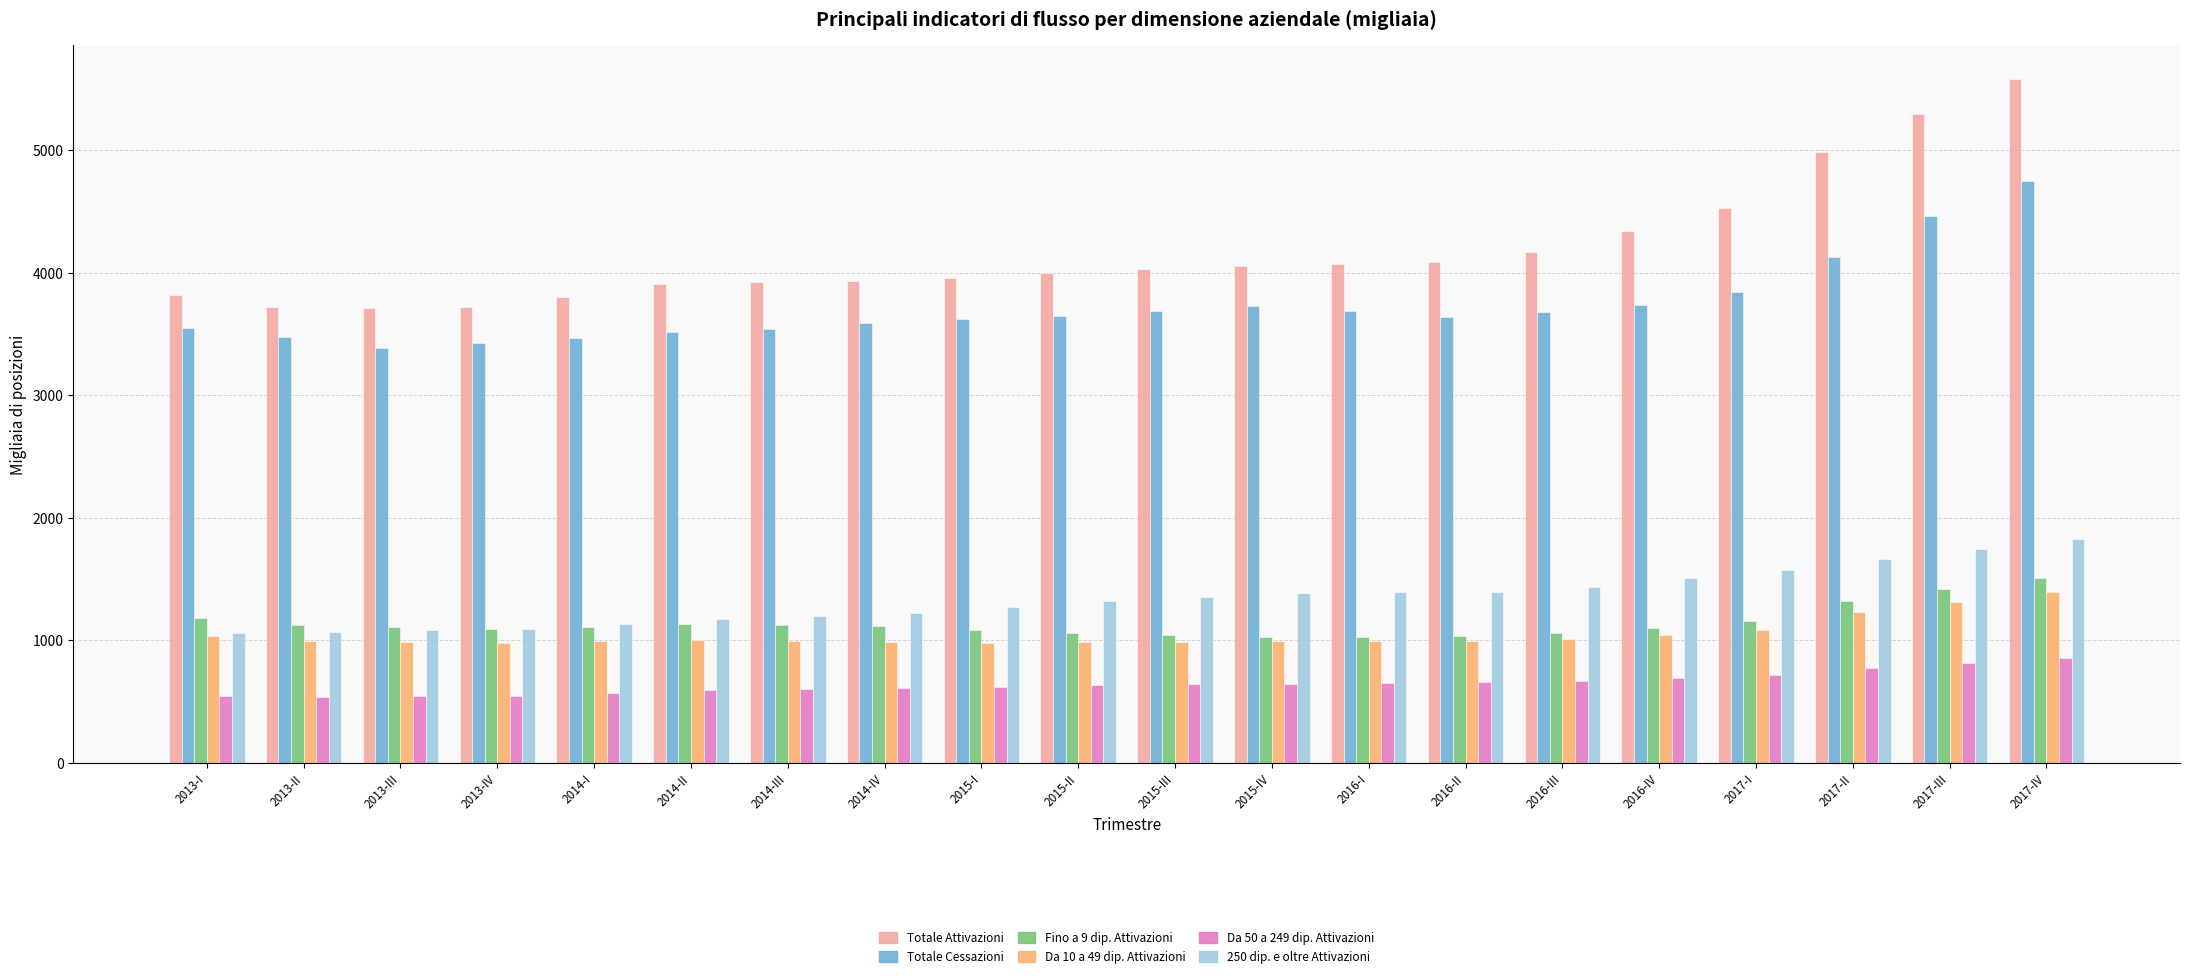

The Totale Attivazioni series shows 6965 at 2014-II. True or false?

False